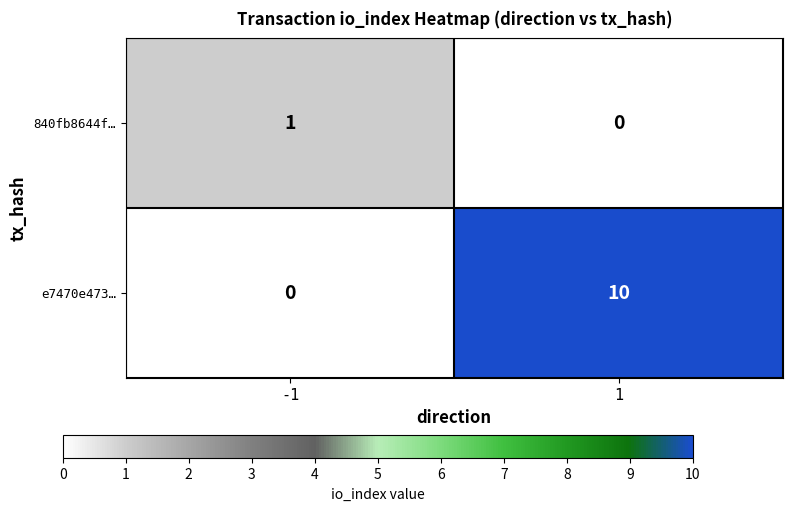

The value of 840fb8644f… at -1 is 1. True or false?

True